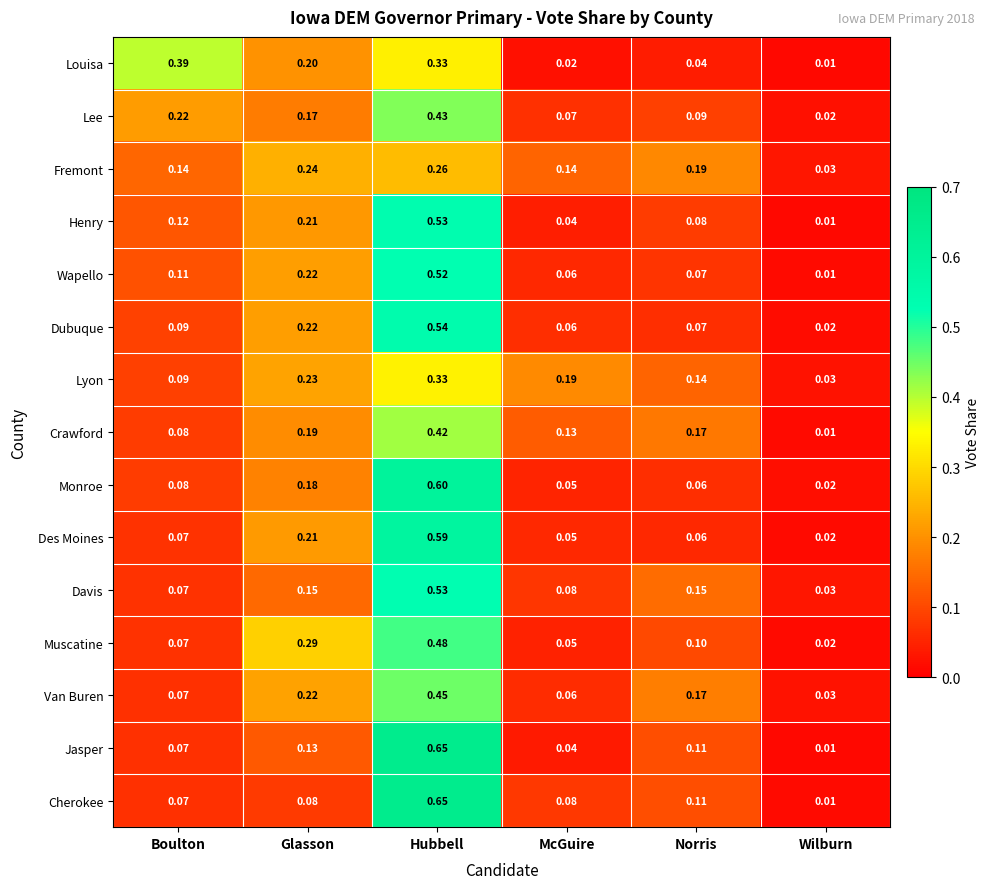

Rank the categories by Muscatine value from lowest to highest.

Wilburn, McGuire, Boulton, Norris, Glasson, Hubbell